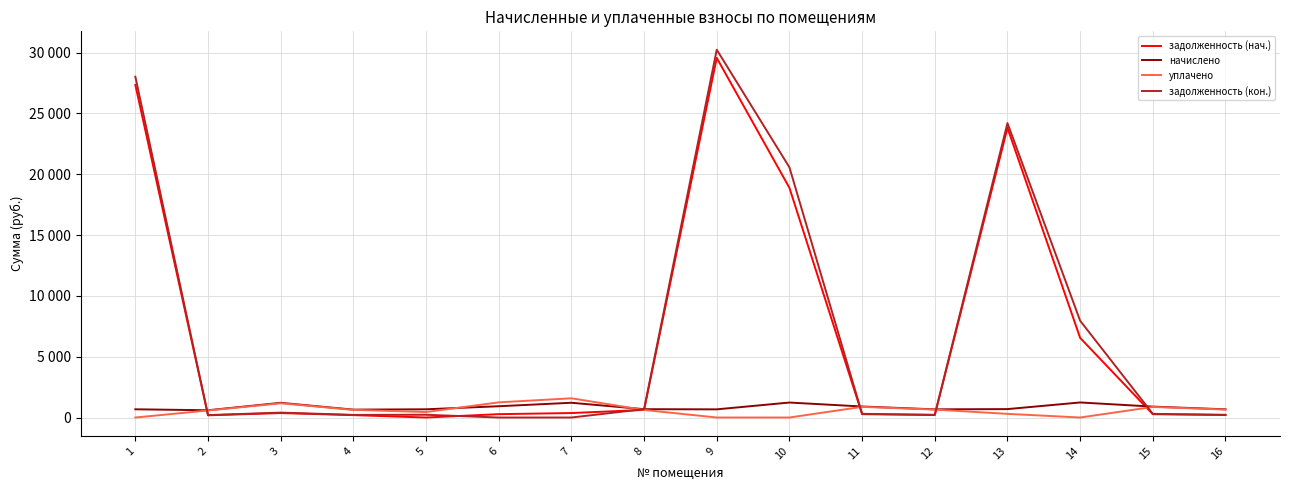

List the series in order of their peak value, lowest first.

начислено, уплачено, задолженность (нач.), задолженность (кон.)